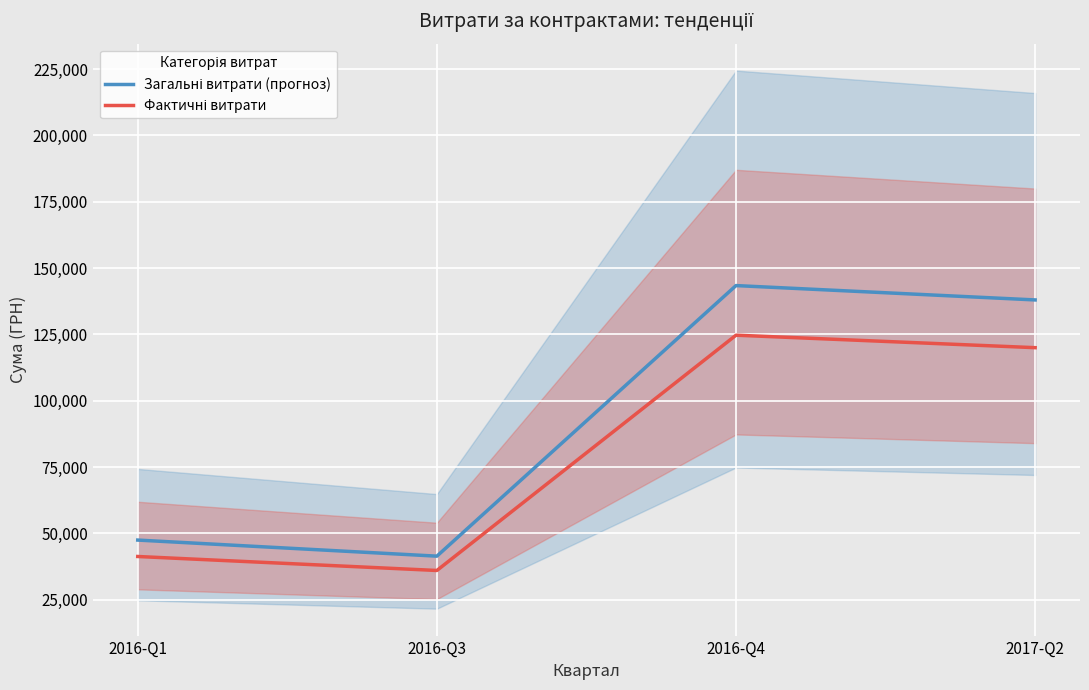

What is the spread (max minus min) of values at 2016-Q1?

6191.2